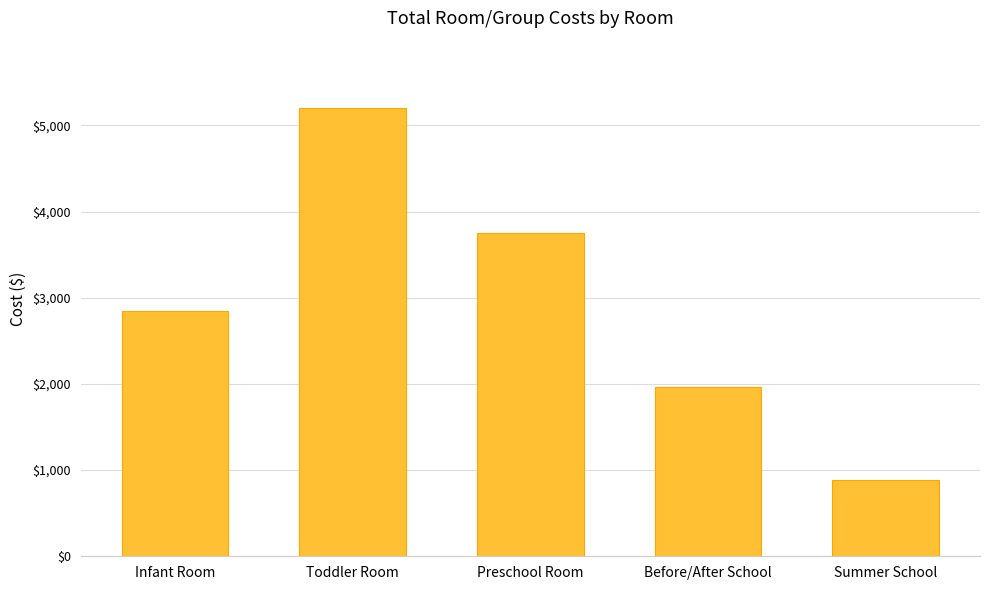

What is the maximum value shown in the chart?

5202.7